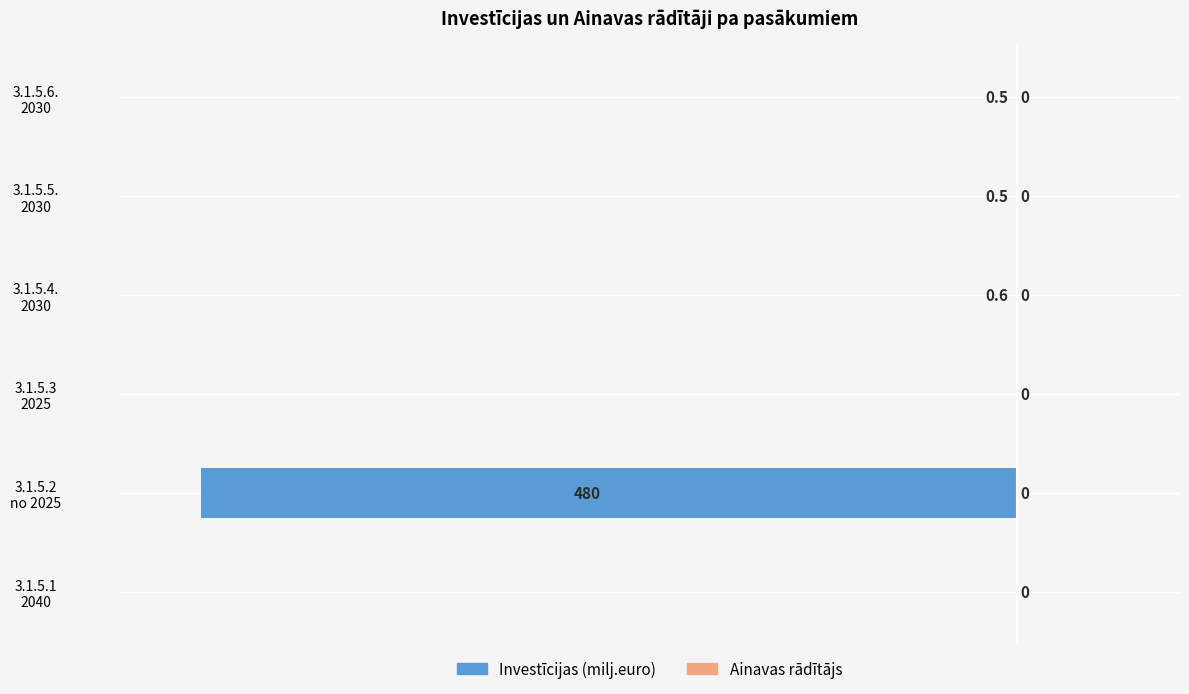

Are the bars horizontal?

Yes